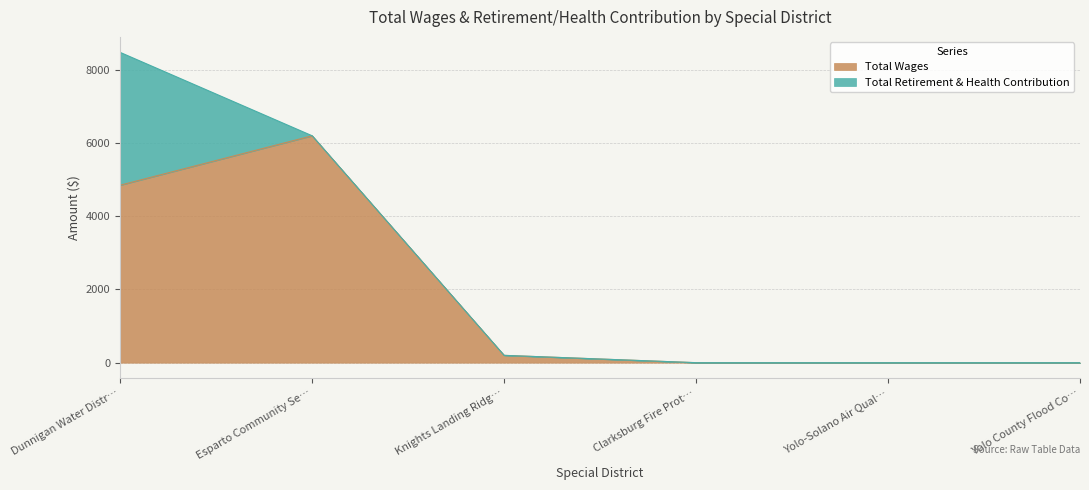

At which label is Total Wages closest to 3100?

Dunnigan Water Distr…